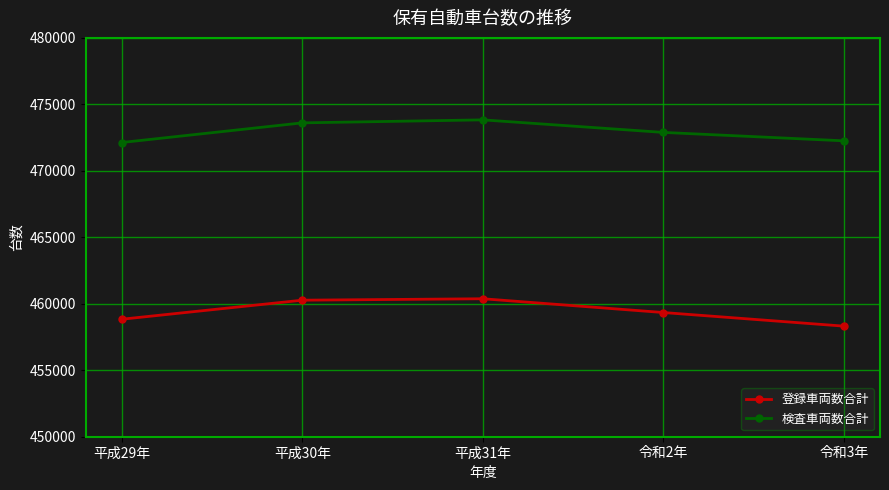

The value of 検査車両数合計 at 令和3年 is 148774. True or false?

False